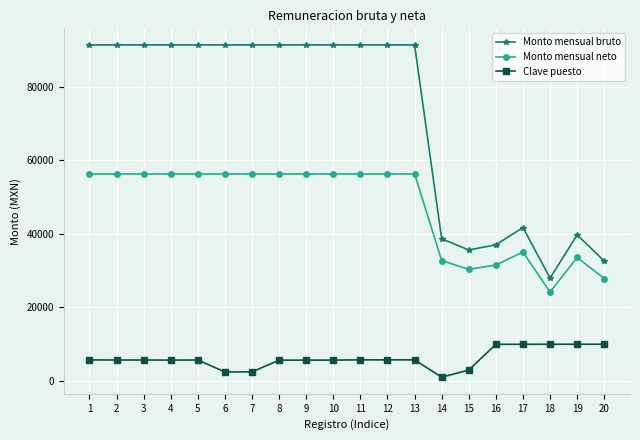

Is the value of Clave puesto at 18 greater than the value of Monto mensual bruto at 13?

No